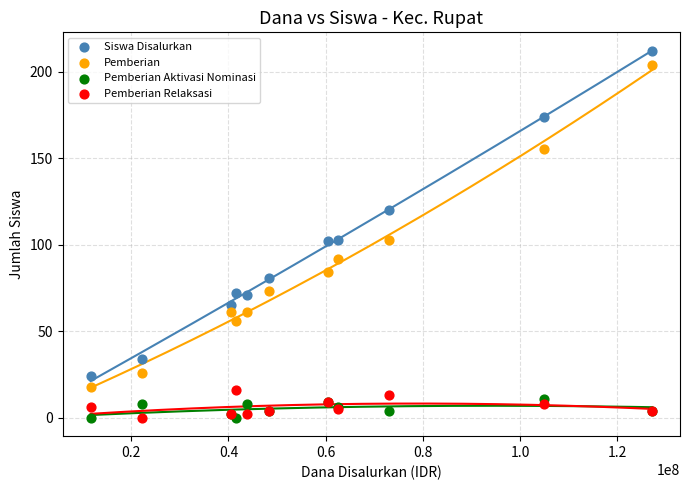

Which series contains the highest Y value?

Siswa Disalurkan